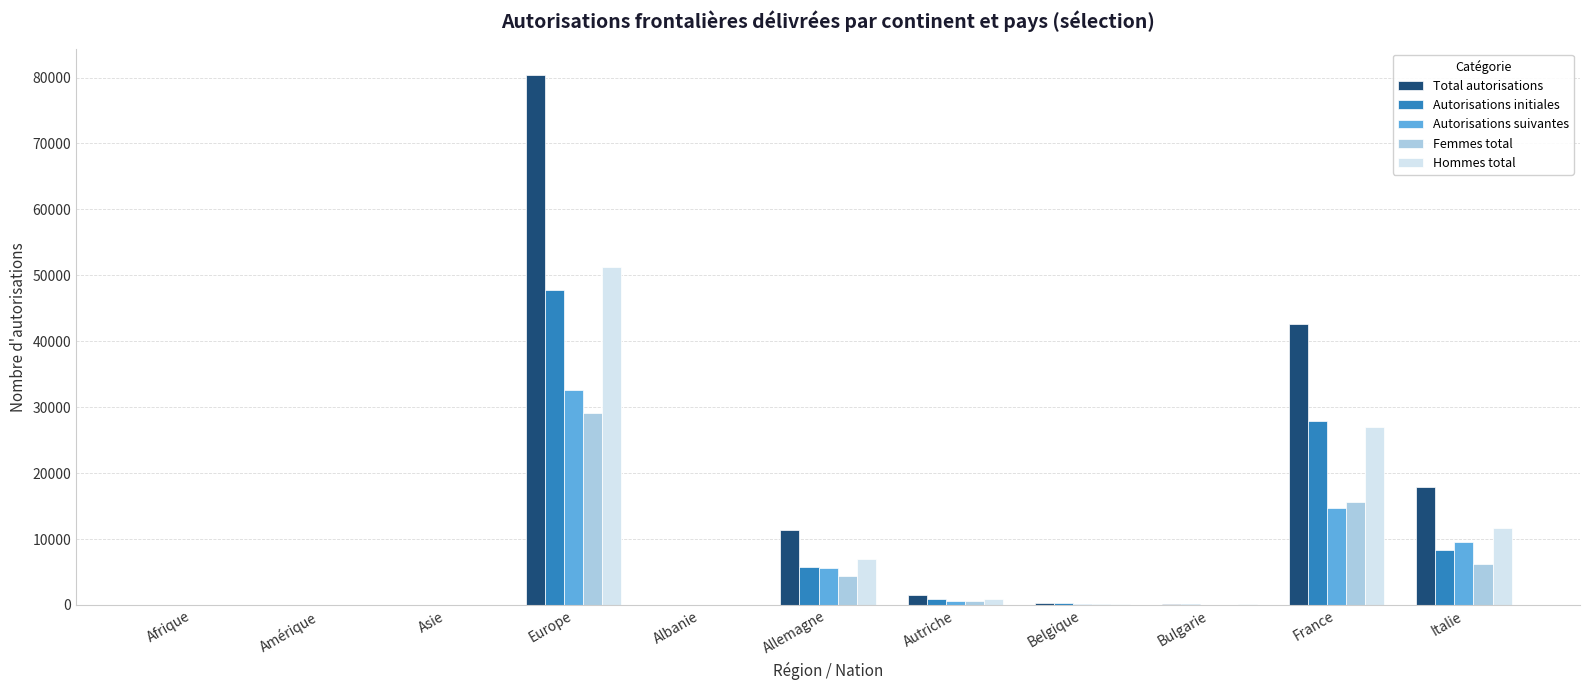

Is the value of Femmes total at Autriche greater than the value of Total autorisations at Europe?

No